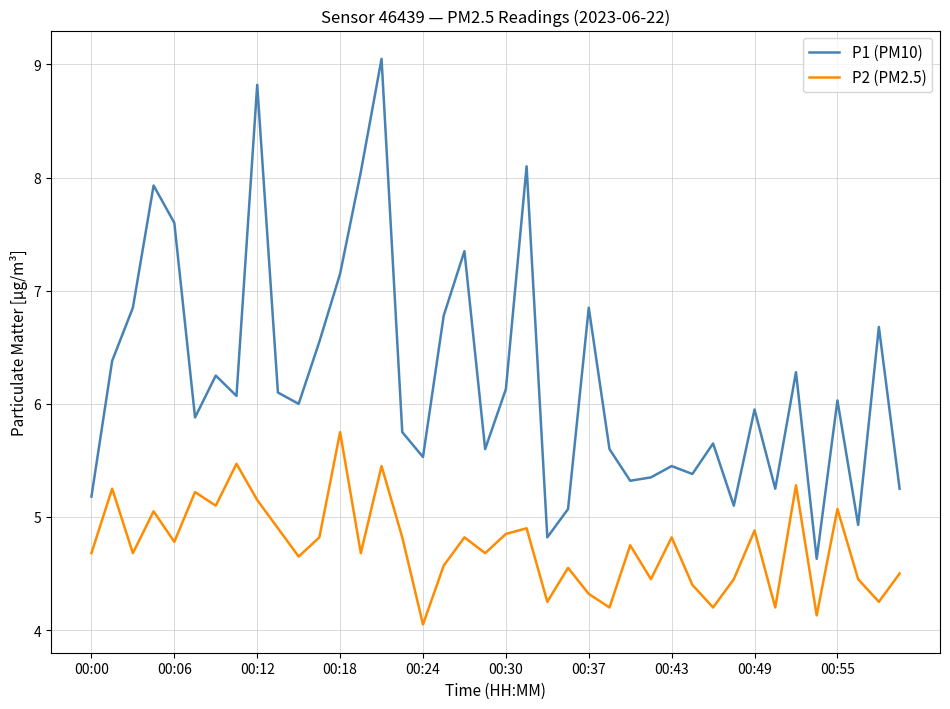

What is the minimum value for P1 (PM10)?

4.6